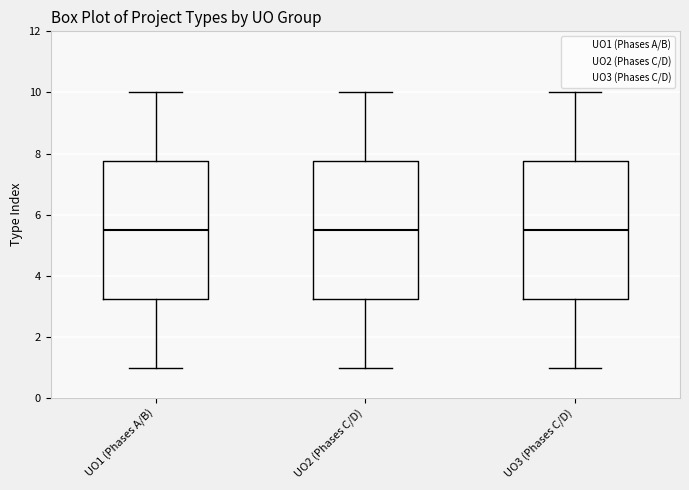

Reading left to right, transcribe this box plot: for each box, give where its median line is, the range the box spans, and where its two whiskers end, as read against the y-axis. The values are not printed on the chart, so give them approximately, as read against the axis.

UO1 (Phases A/B): median 5.6, box 3.2 to 7.8, whiskers 1.0 to 10.0
UO2 (Phases C/D): median 5.6, box 3.2 to 7.8, whiskers 1.0 to 10.0
UO3 (Phases C/D): median 5.6, box 3.2 to 7.8, whiskers 1.0 to 10.0